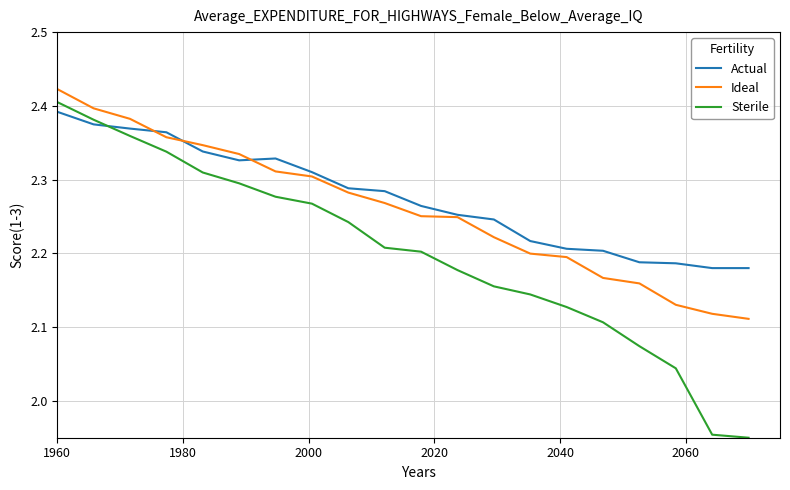

Rank the series by their average value, from highest to lowest.

Actual, Ideal, Sterile